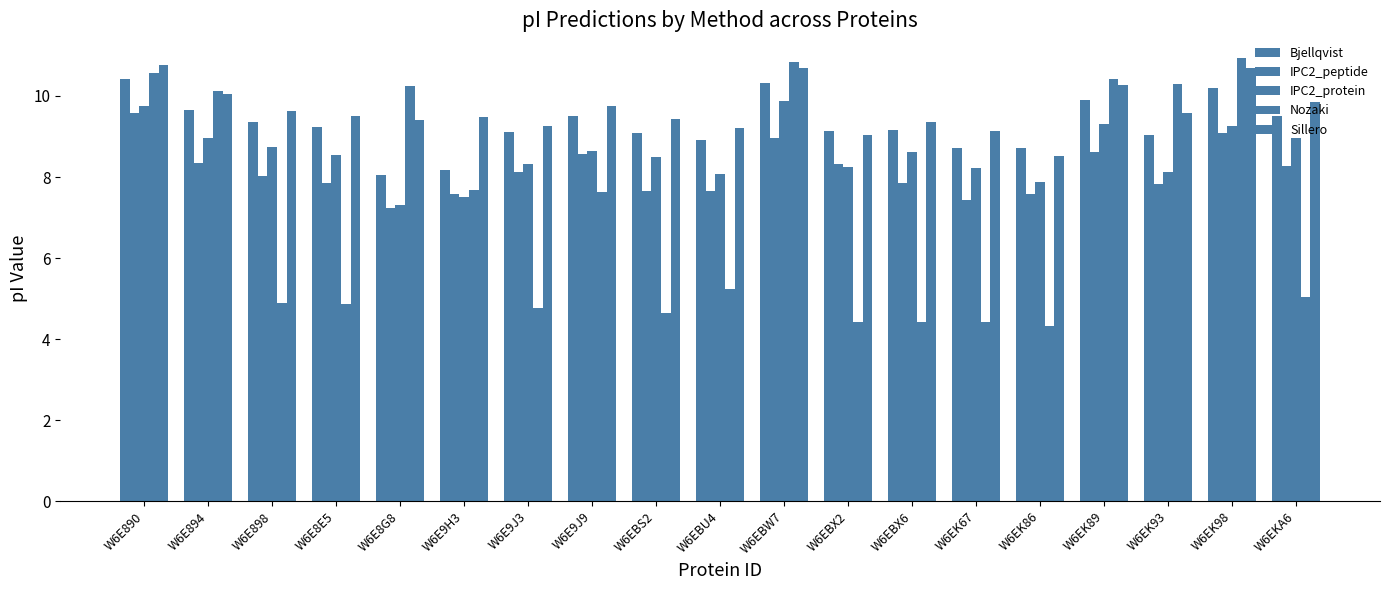

Are the bars horizontal?

No